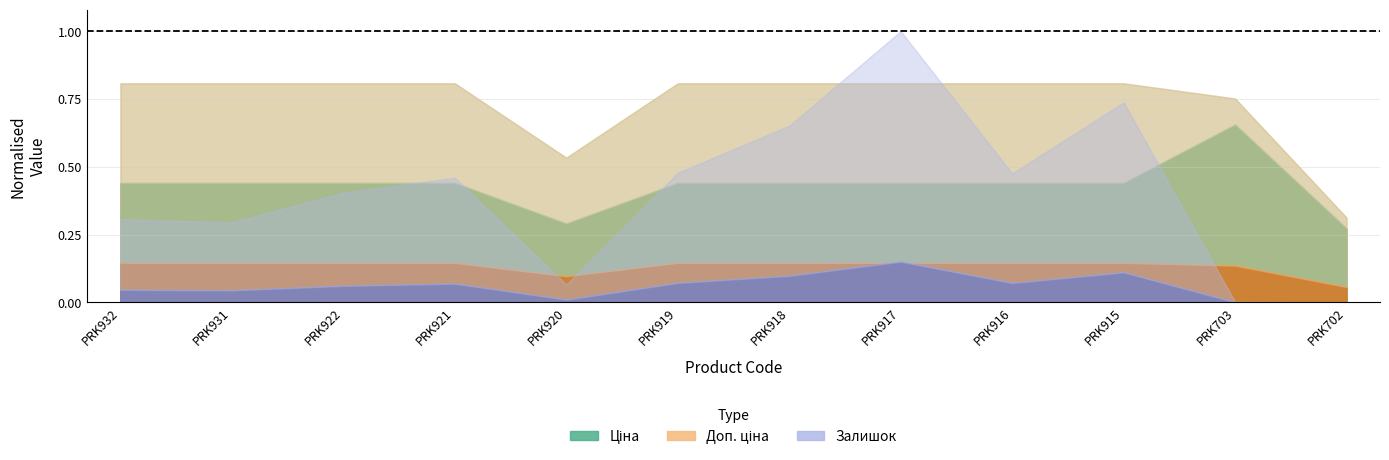

How many data points in Залишок are less than 619?

6